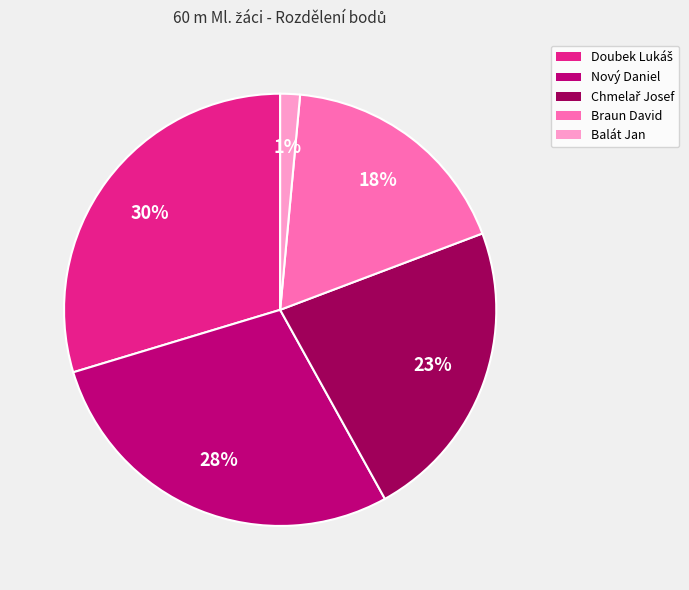

To the nearest percent, what is the average slice percentage?

20%